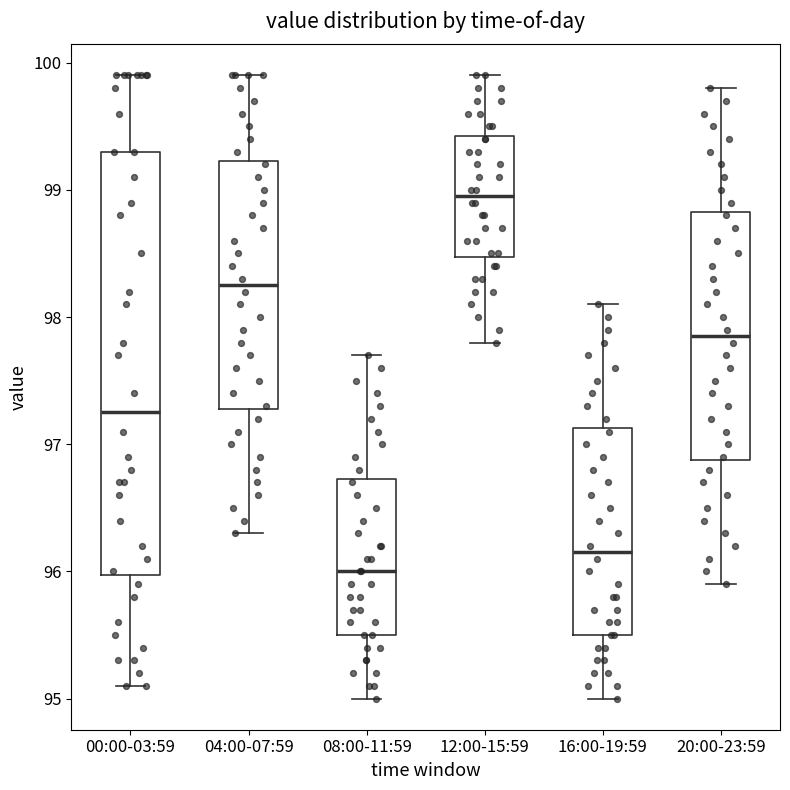

Where does the upper whisker of the box for 00:00-03:59 end on the y-axis? The values are not printed on the chart, so give them approximately, as read against the axis.

99.9